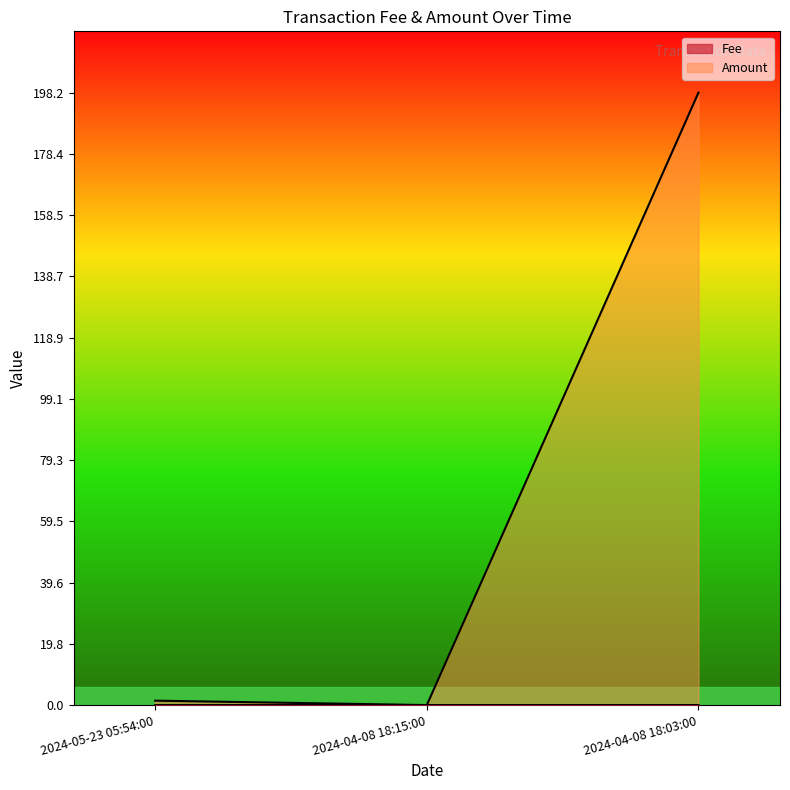

List the series in order of their overall mean, lowest first.

Fee, Amount